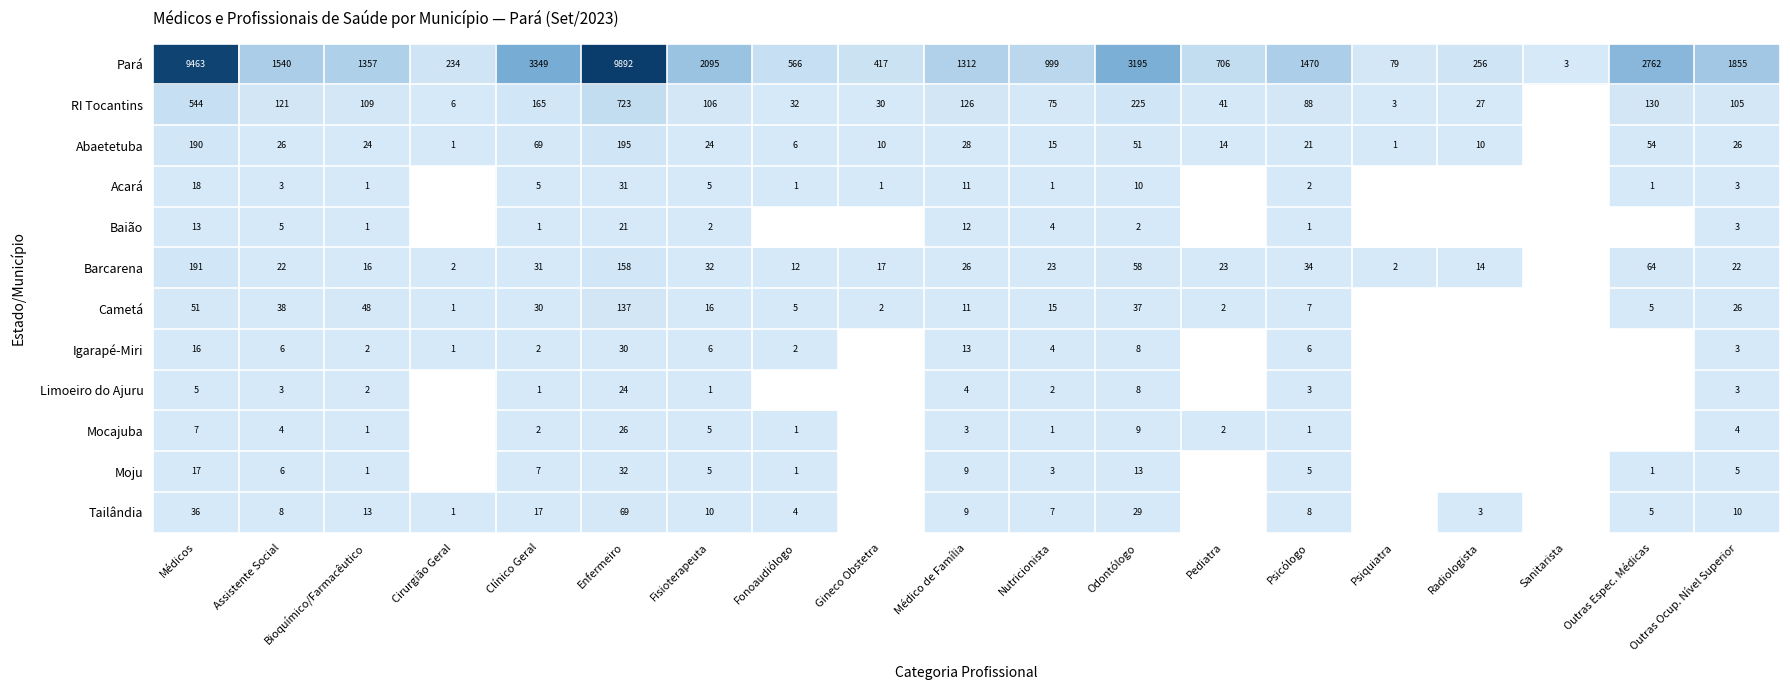

At which label does Pará first exceed 1357?

Médicos